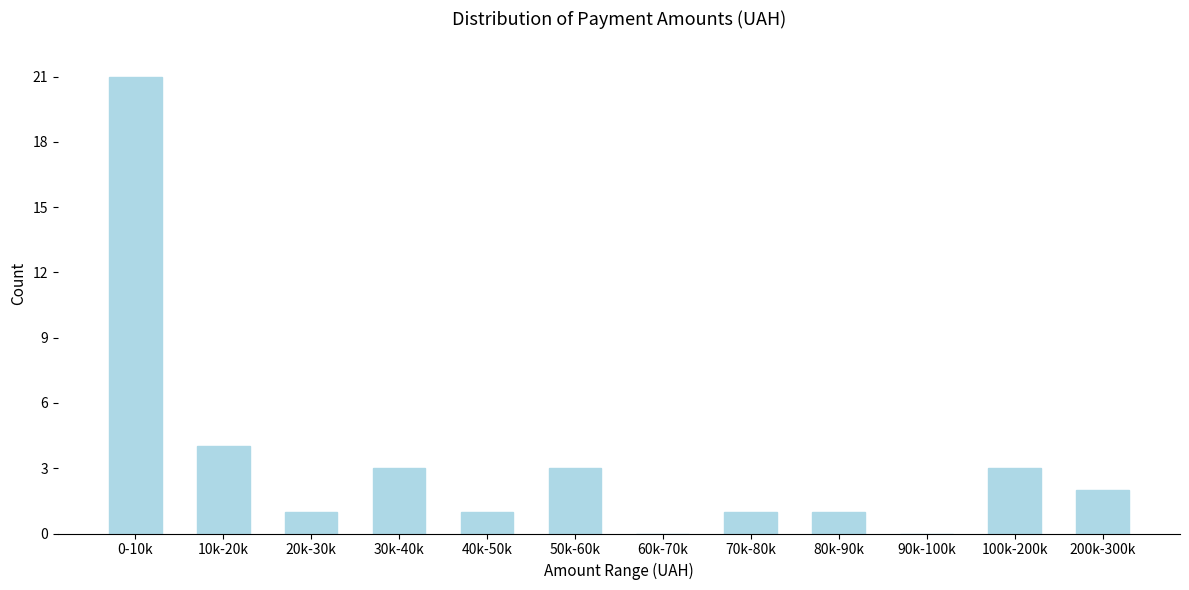

Reading left to right, what are all the values shown in this chart?

0-10k=21	10k-20k=4	20k-30k=1	30k-40k=3	40k-50k=1	50k-60k=3	60k-70k=0	70k-80k=1	80k-90k=1	90k-100k=0	100k-200k=3	200k-300k=2